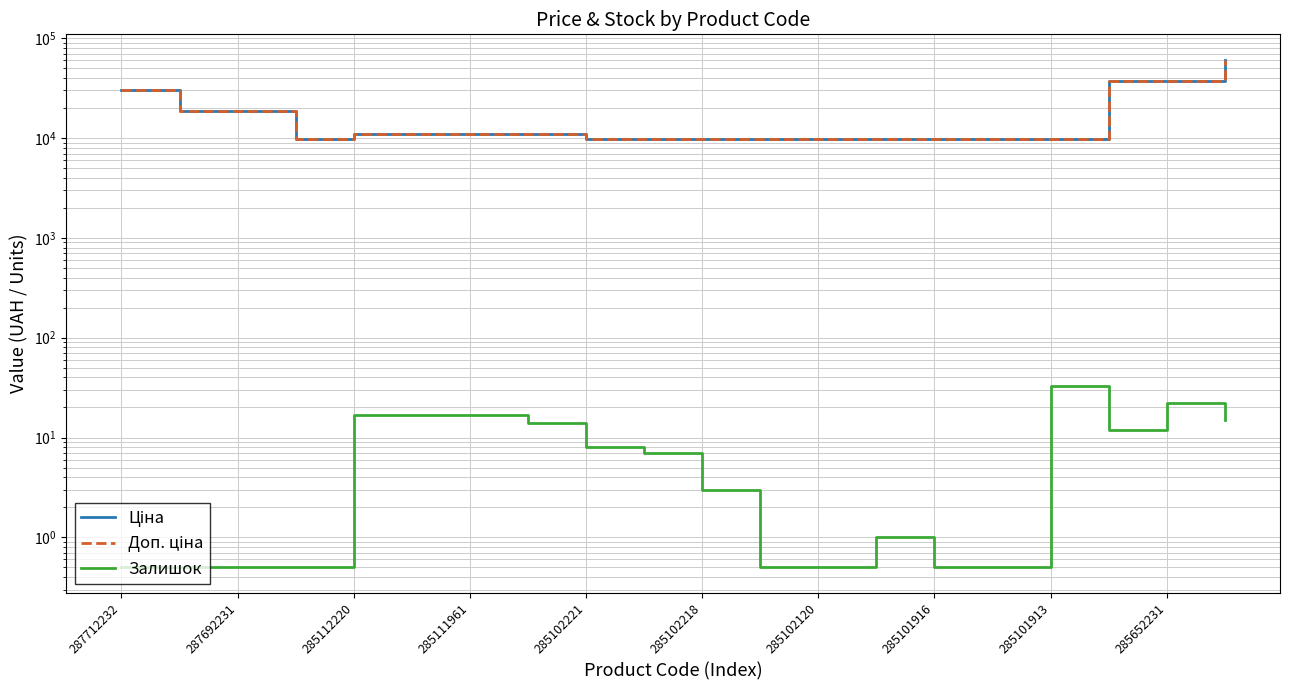

List the series in order of their peak value, highest first.

Ціна, Доп. ціна, Залишок